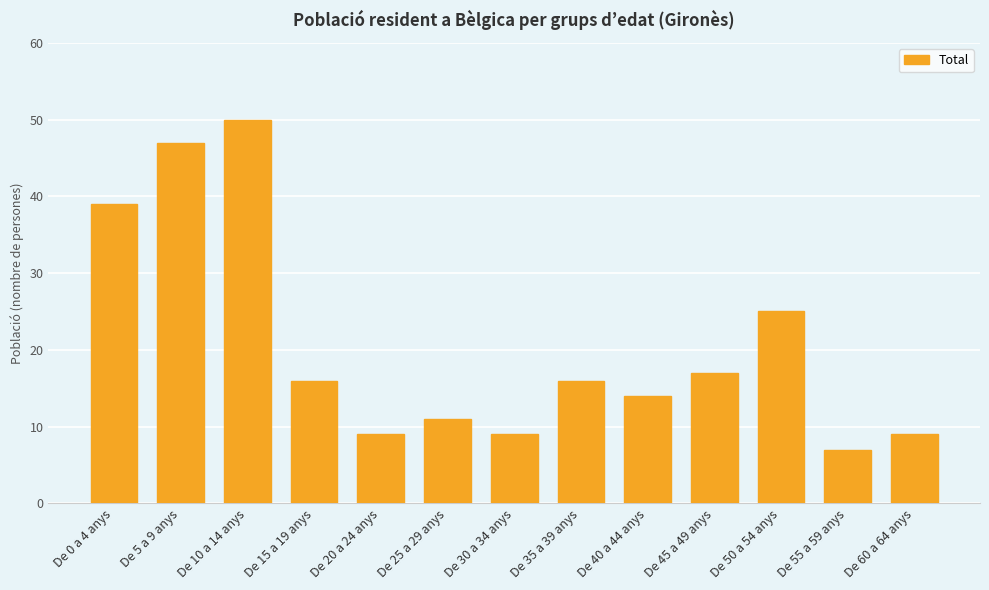

What is the greatest value displayed?

50